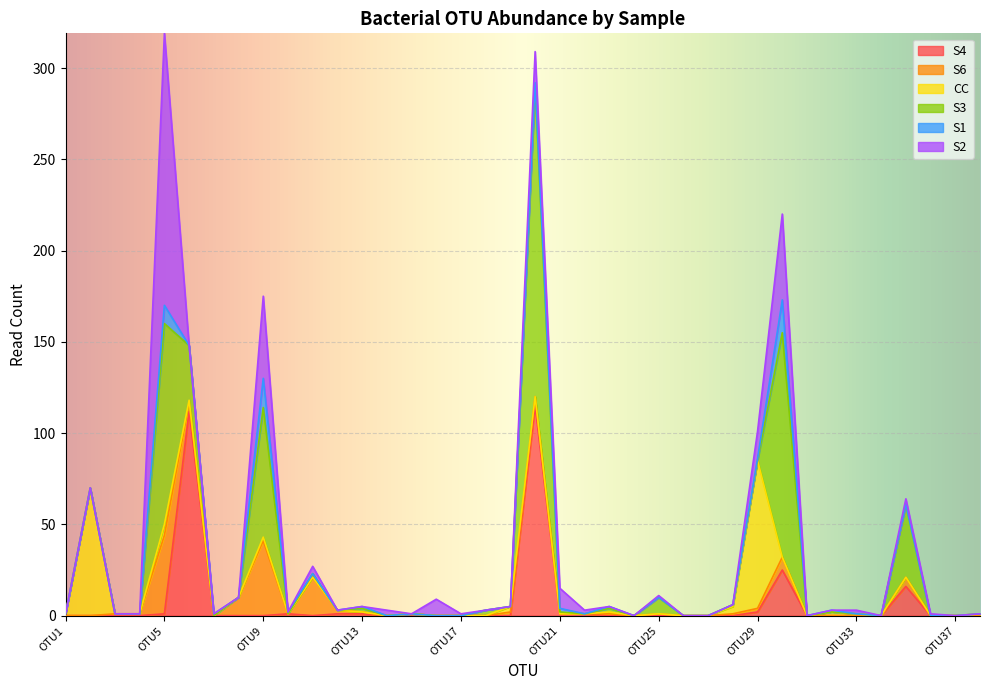

Is the value of S1 at OTU33 greater than the value of S6 at OTU37?

No